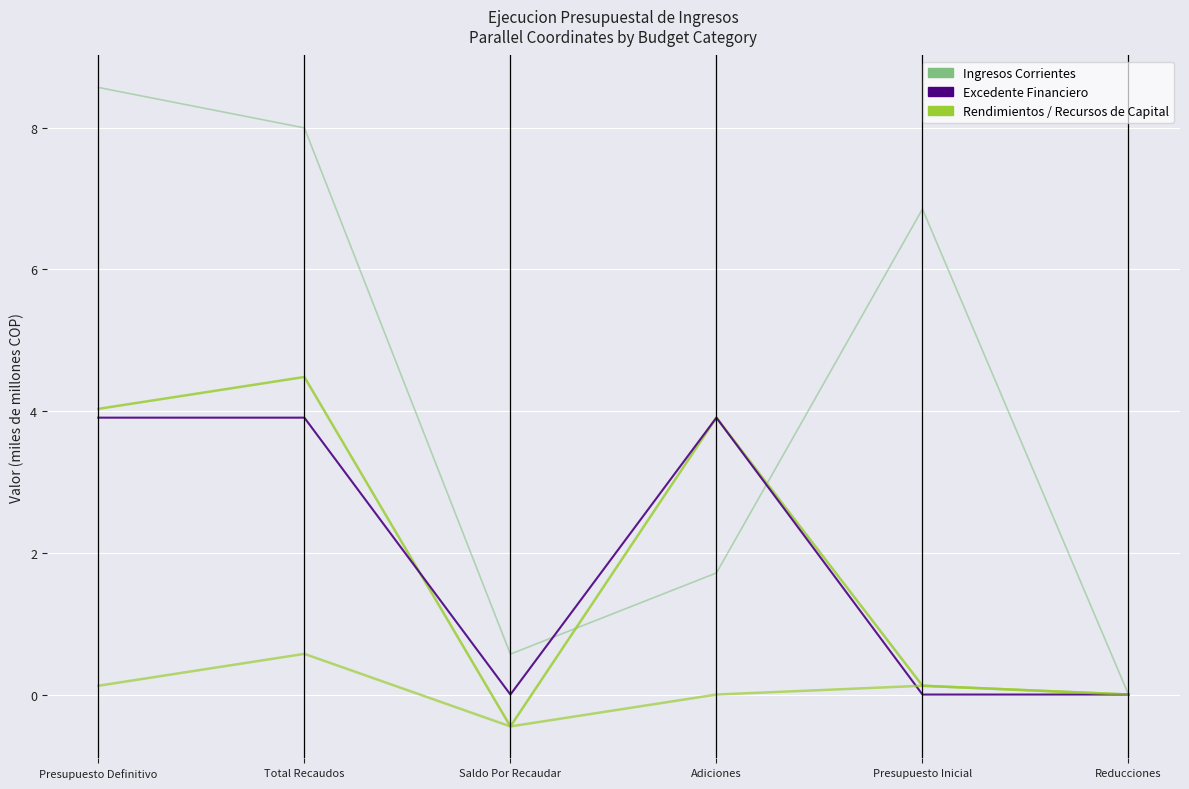

Does the chart have visible grid lines?

Yes